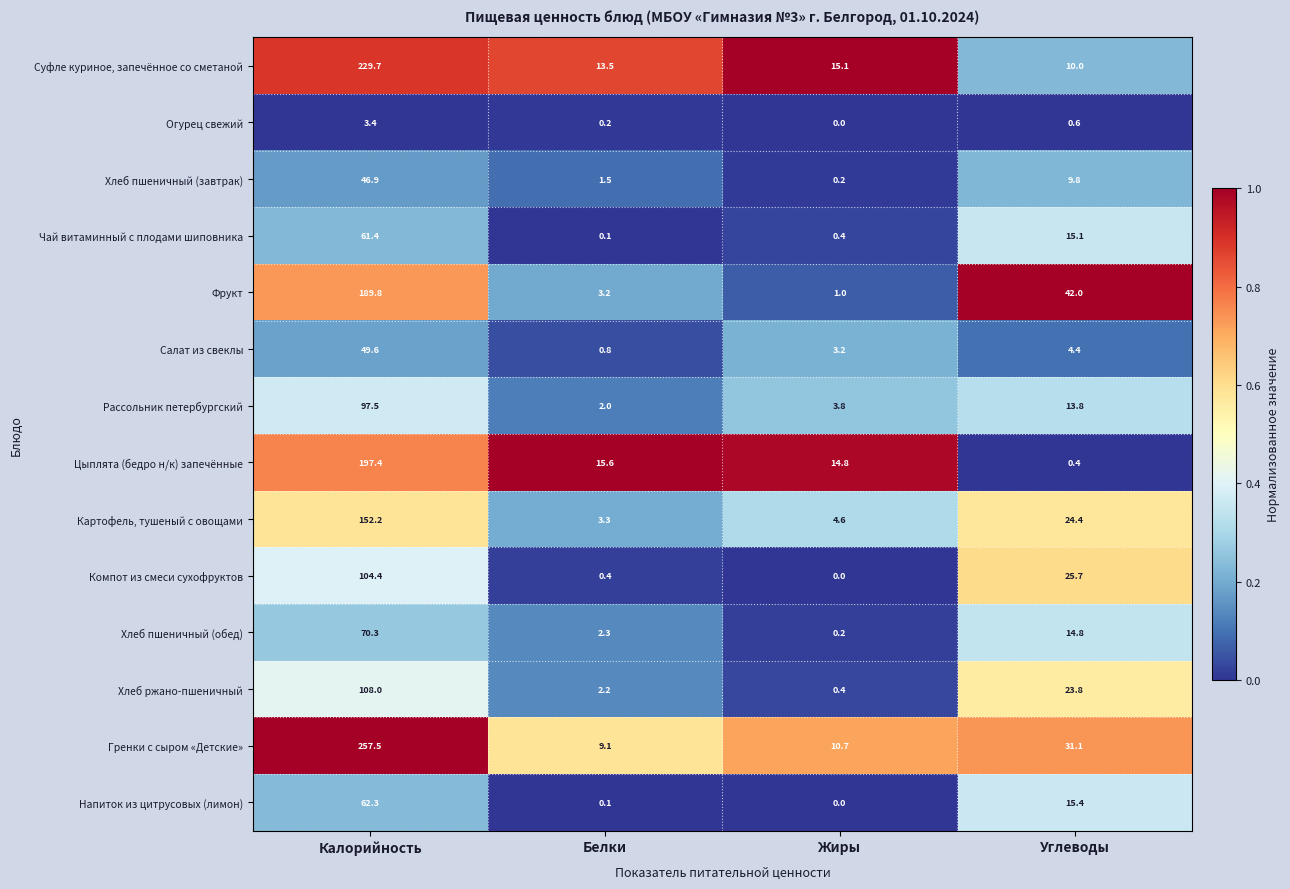

Which series has the widest spread of values?

Гренки с сыром «Детские»